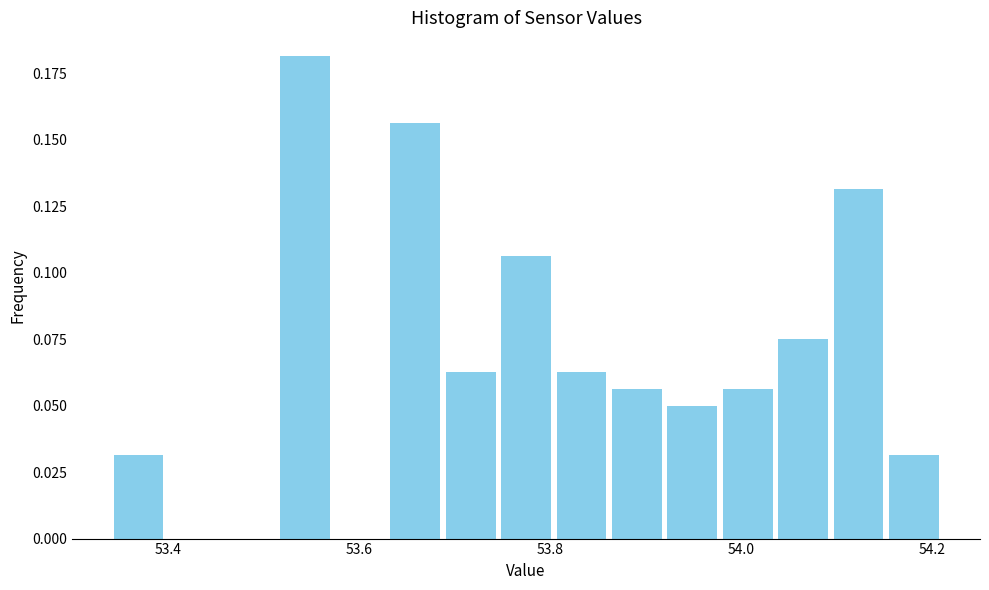

Around what value on the x-axis is the tallest bar? Give the approximate position of its centre, as read against the axis.

53.54